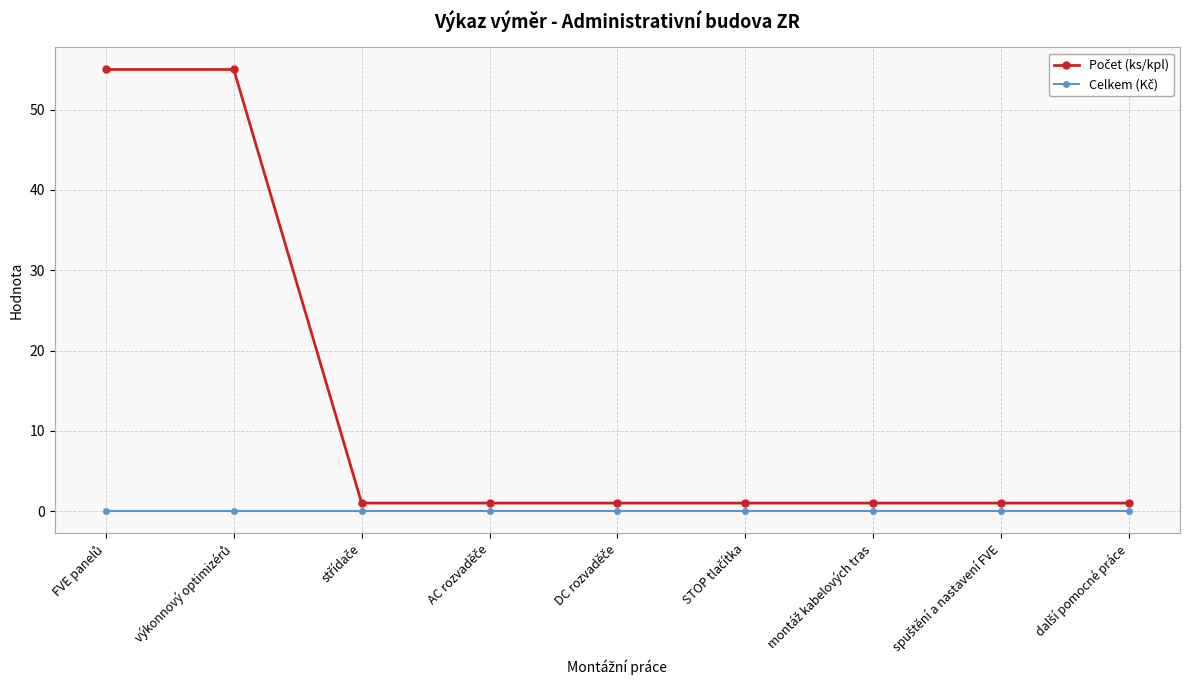

How many lines are shown in the chart?

2